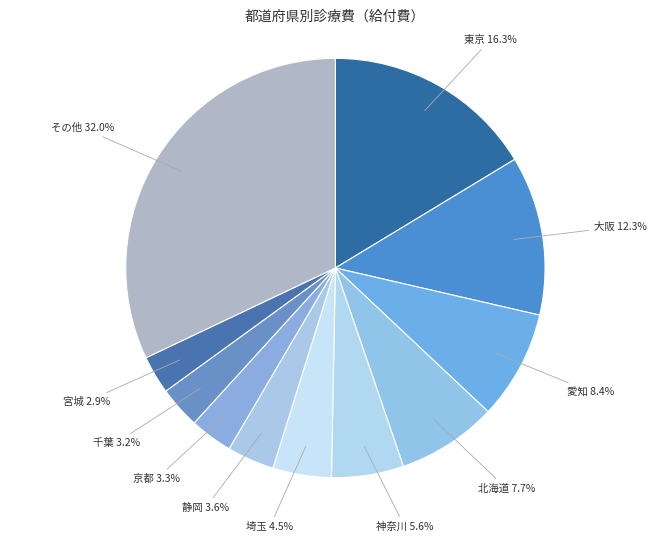

How many slices are in this pie chart?

11